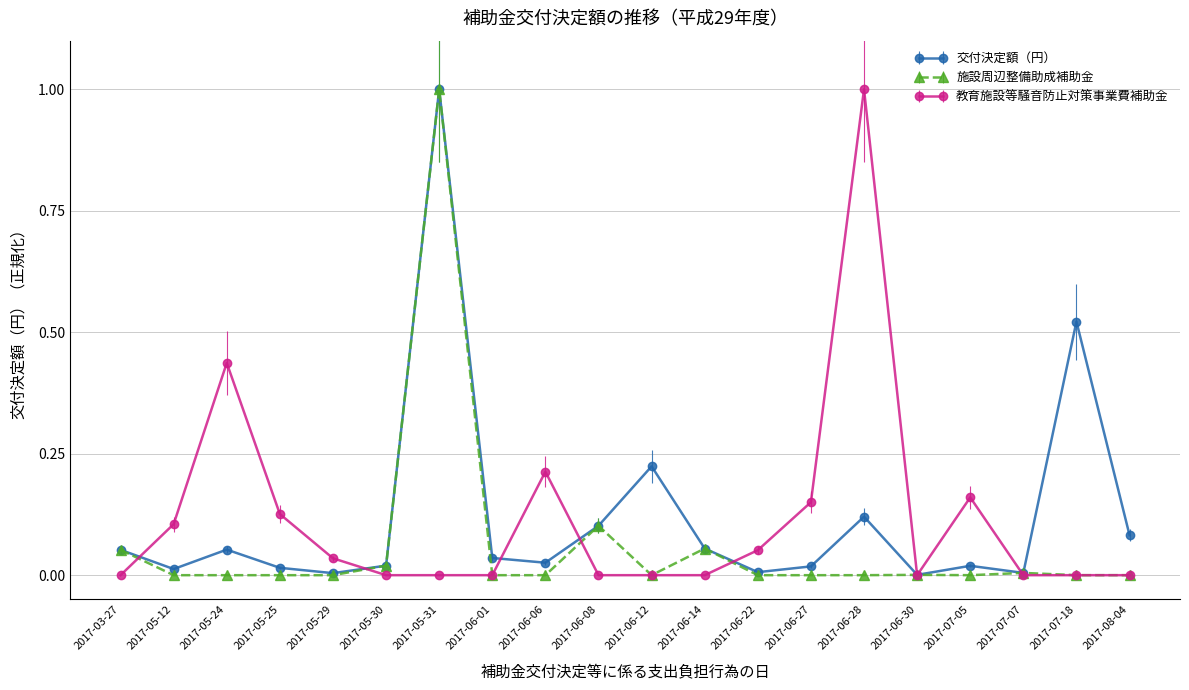

At 2017-06-28, list the series in order from smallest to largest.

施設周辺整備助成補助金, 交付決定額（円）, 教育施設等騒音防止対策事業費補助金